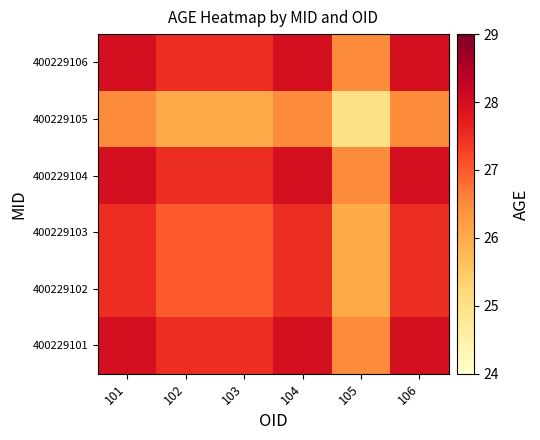

At how many categories does at least one series exceed 26?

6